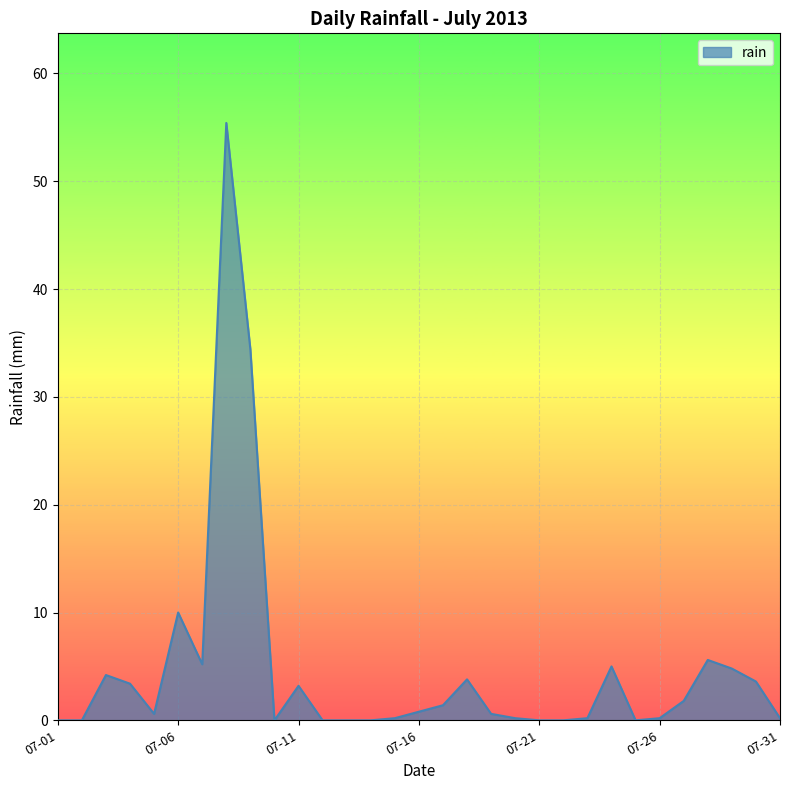

Reading right to left, extract all data points from this chart.

0.2	3.6	4.8	5.6	1.8	0.2	0.0	5.0	0.2	0.0	0.0	0.2	0.6	3.8	1.4	0.8	0.2	0.0	0.0	0.0	3.2	0.0	34.4	55.4	5.2	10.0	0.6	3.4	4.2	0.0	0.0